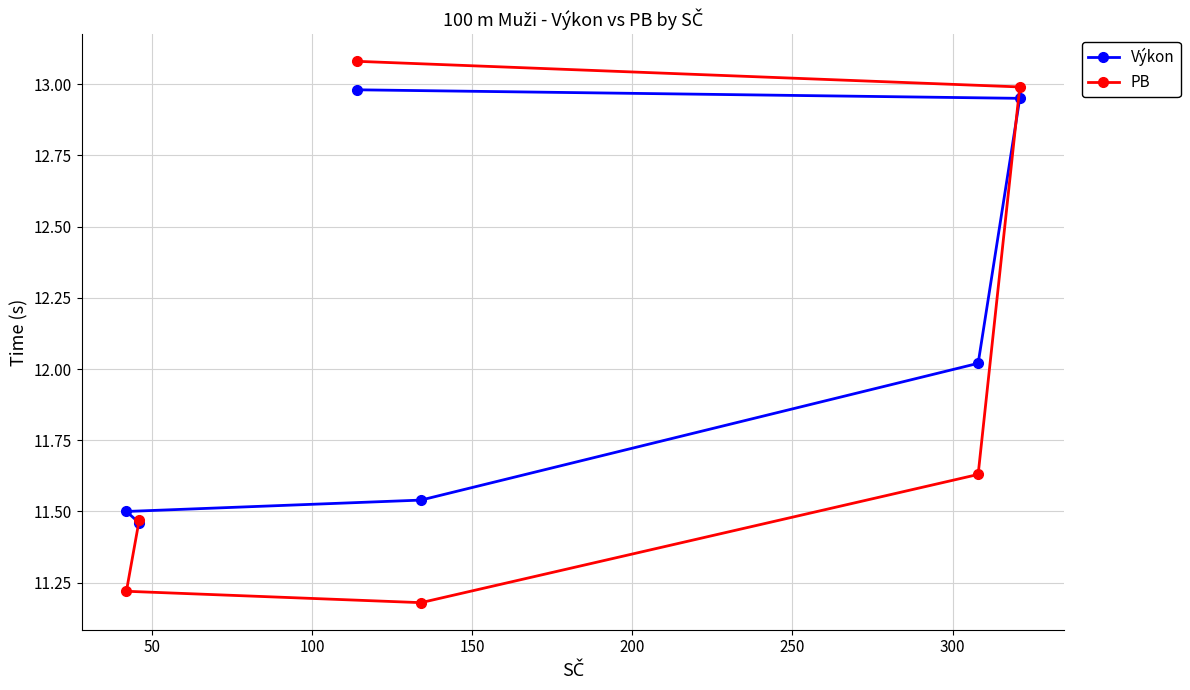

What is the difference between the maximum and second lowest values in the PB series?

1.9